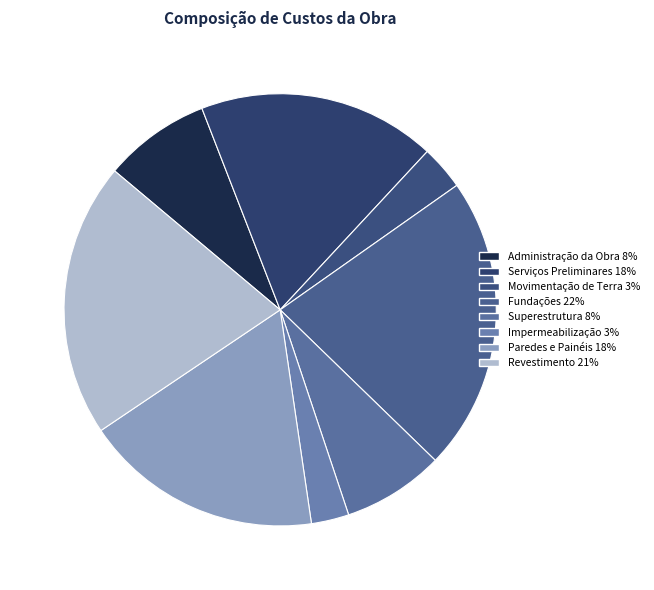

To the nearest percent, what percentage of the pie is Serviços Preliminares?

18%